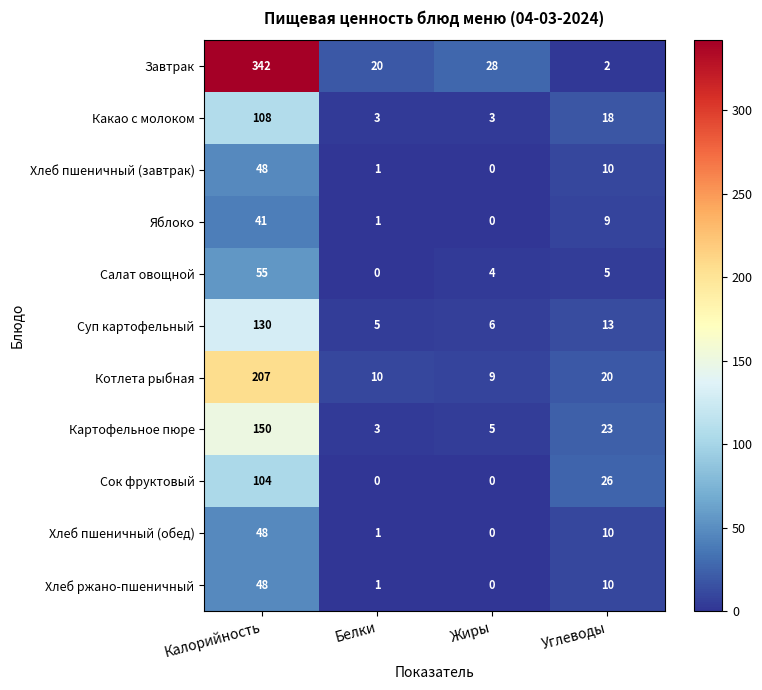

Read the Салат овощной value at Калорийность, to the nearest 5.

55